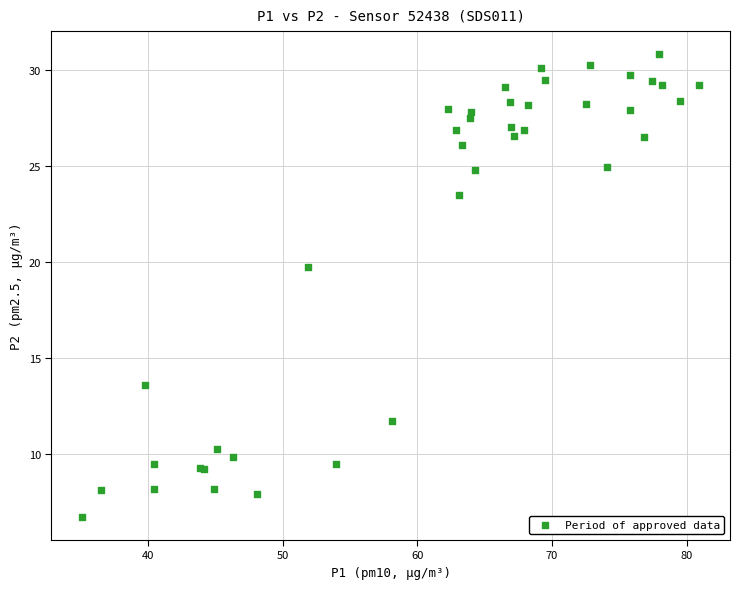

What Y value in the scatter plot is closest to 18?

19.8